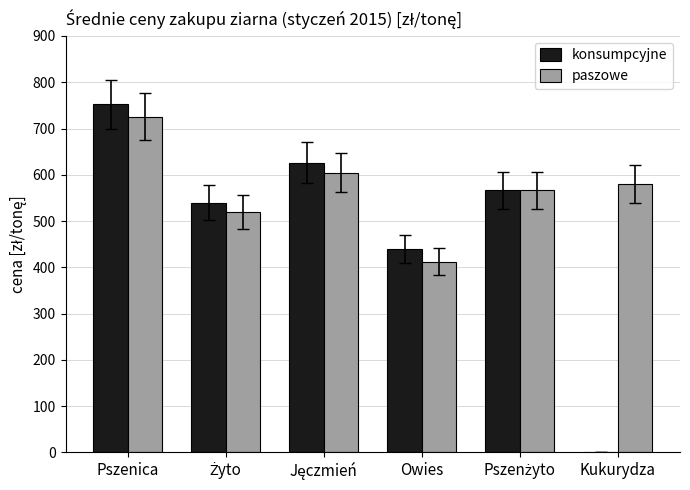

What is the sum of all konsumpcyjne values?

2923.8